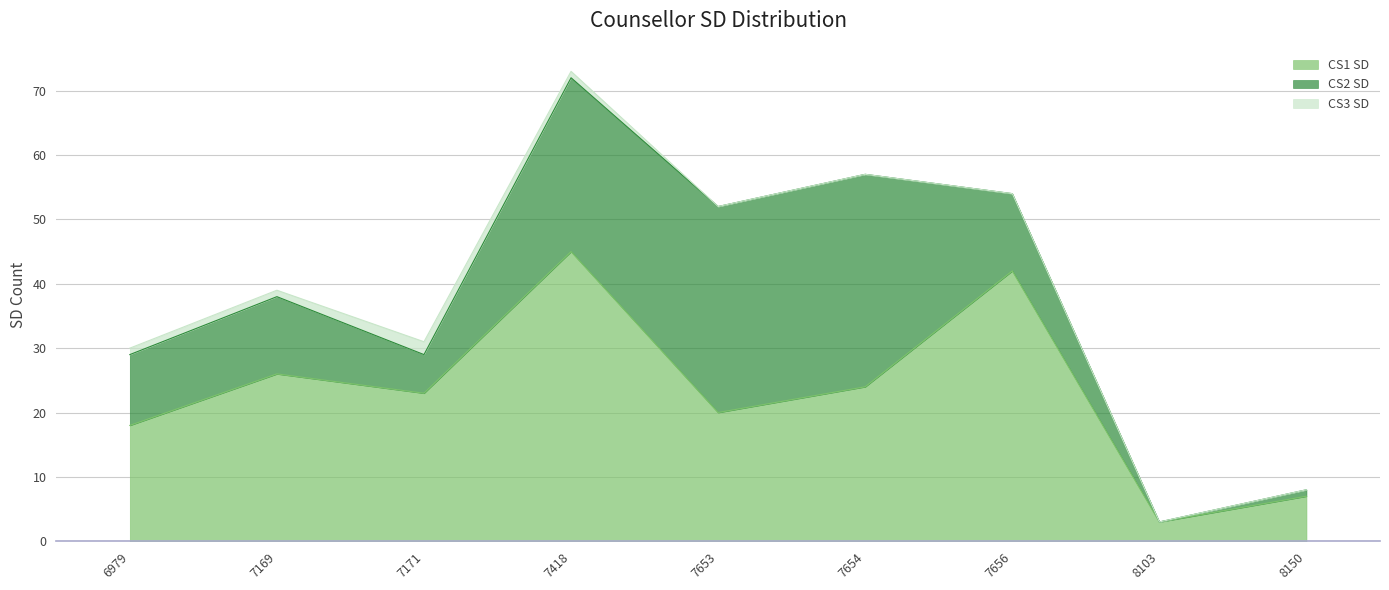

Reading right to left, list all the values displayed in this chart.

CS1 SD: 7	3	42	24	20	45	23	26	18
CS2 SD: 1	0	12	33	32	27	6	12	11
CS3 SD: 0	0	0	0	0	1	2	1	1